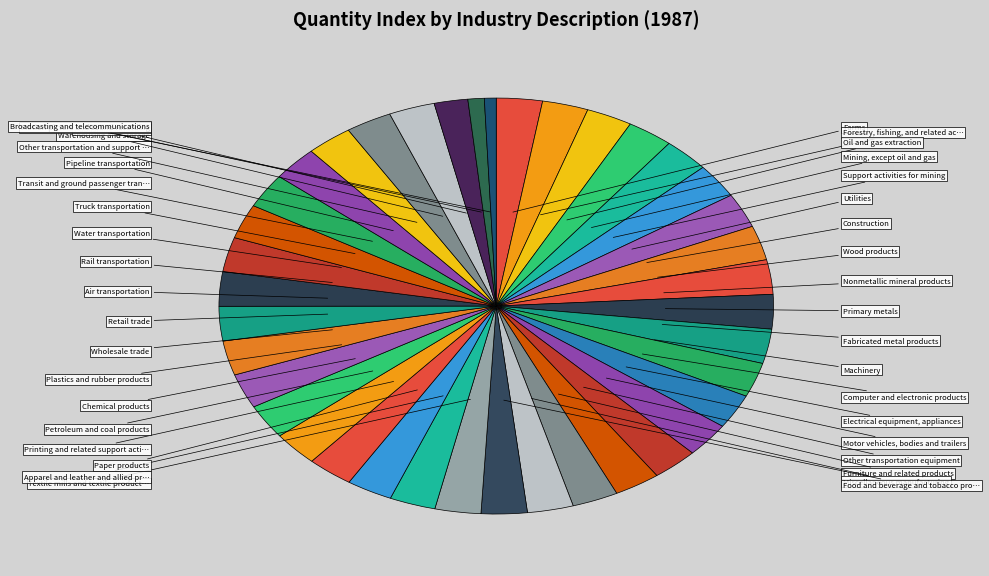

Count the number of slices in the pie.

39